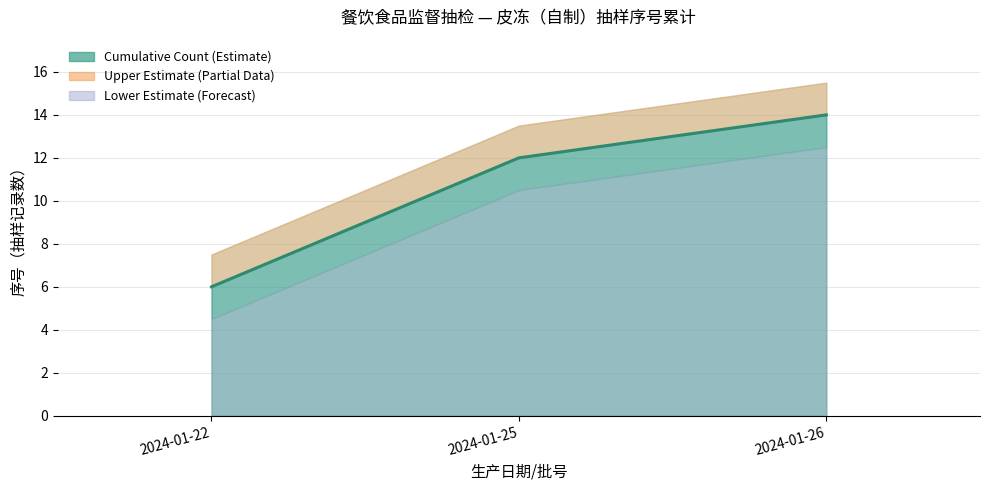

List the series in order of their overall mean, highest first.

Upper Bound, Cumulative Count, Lower Bound